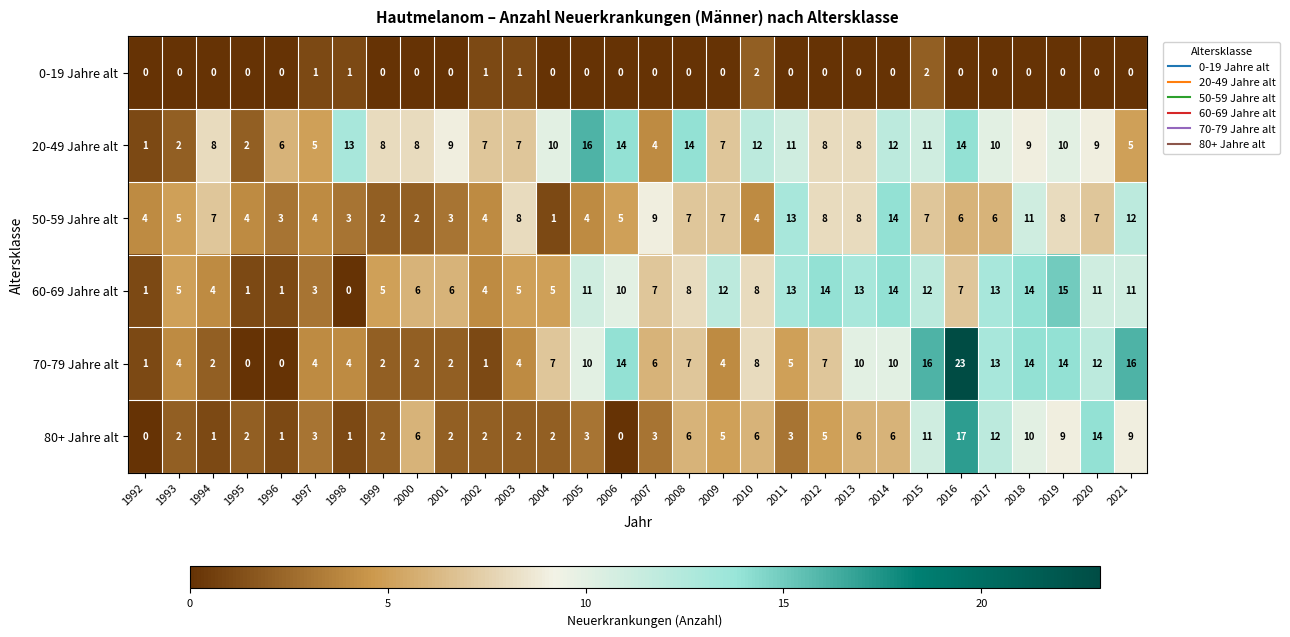

Count the number of data series in this chart.

6